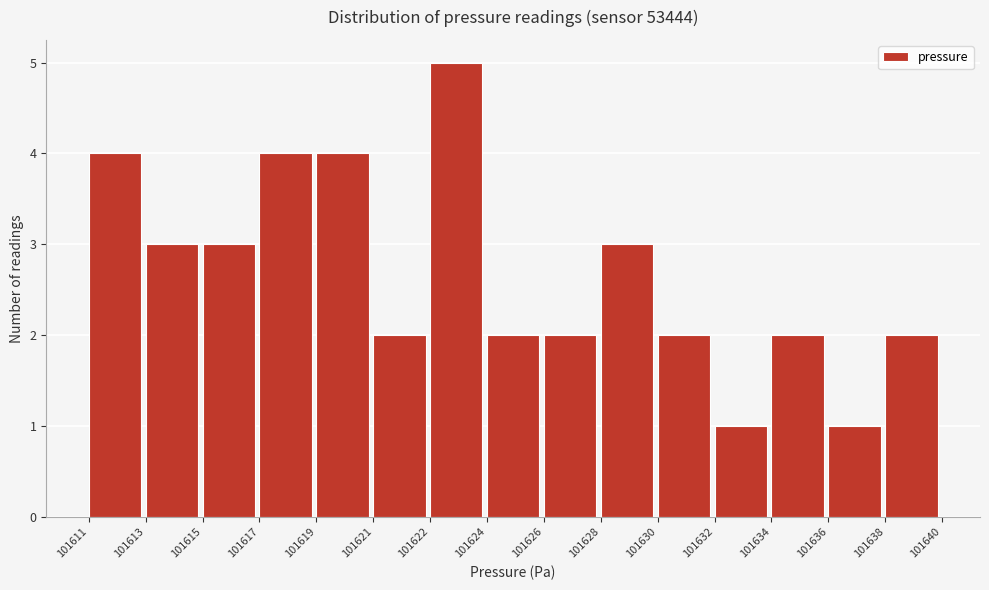

Reading left to right, list all the values displayed in this chart.

101611=4	101613=3	101615=3	101617=4	101619=4	101621=2	101622=5	101624=2	101626=2	101628=3	101630=2	101632=1	101634=2	101636=1	101638=2